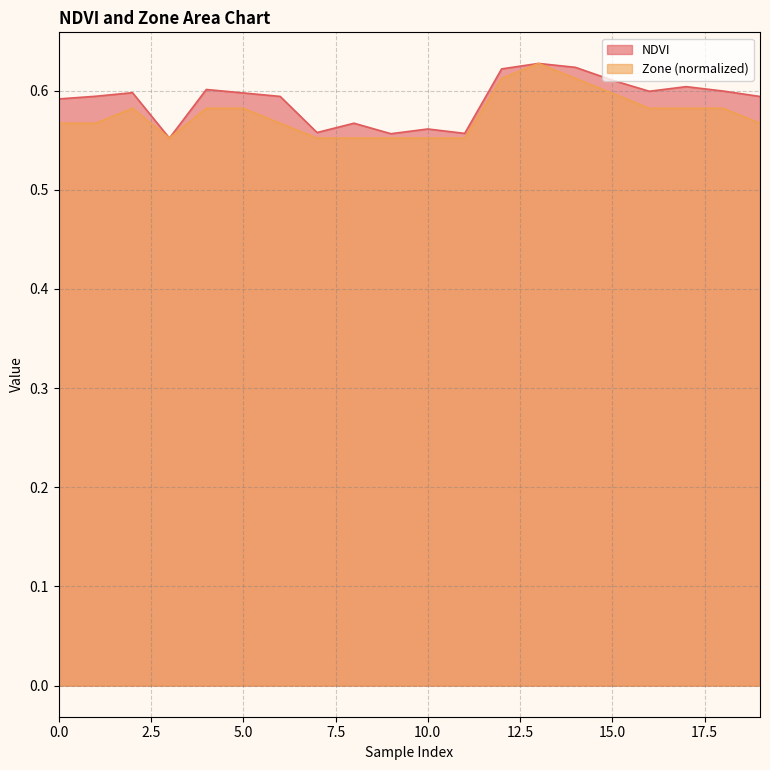

What is the value of the Zone point at the 13th from the left?

0.6